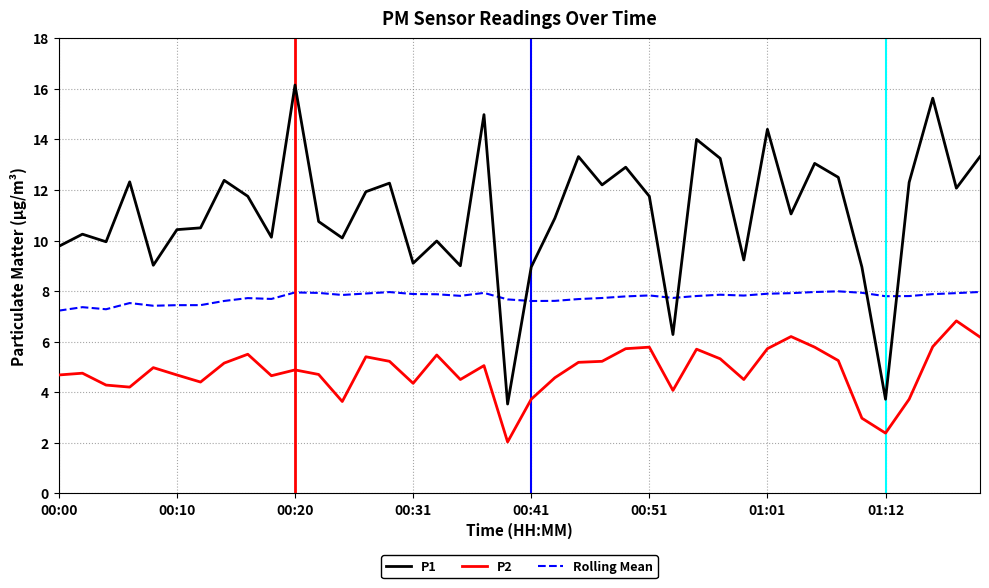

Which series has the largest total across all categories?

P1